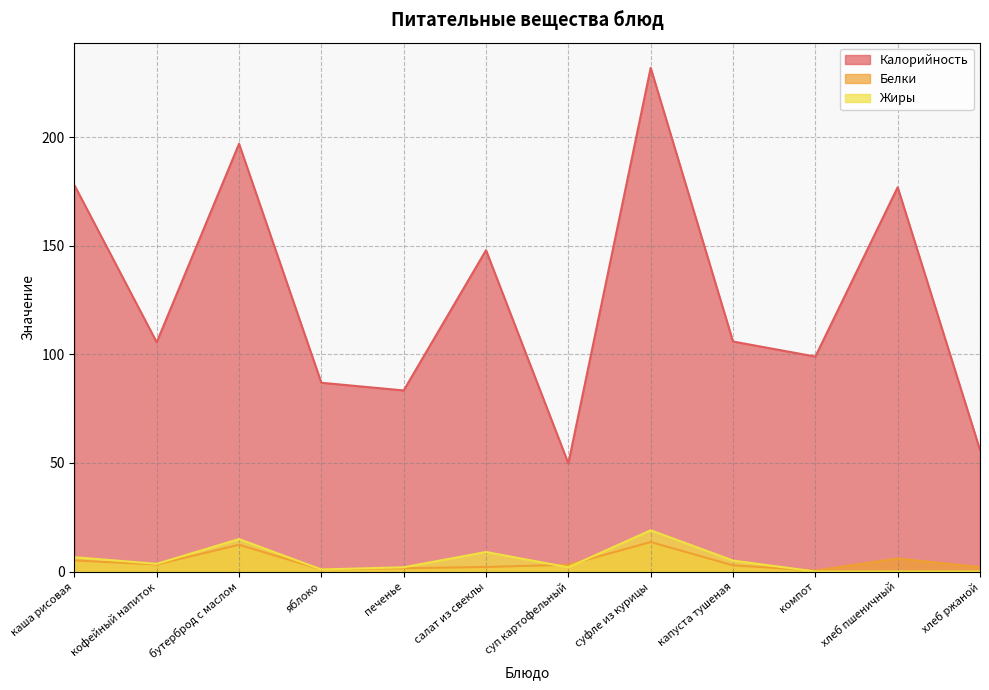

What is the sum of all Белки values?

53.2